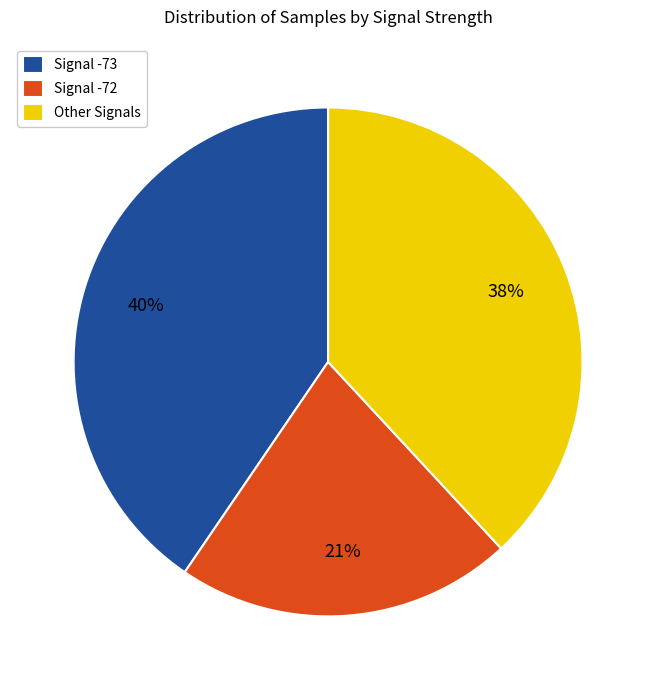

The Signal -73 slice represents 40% of the pie. True or false?

True